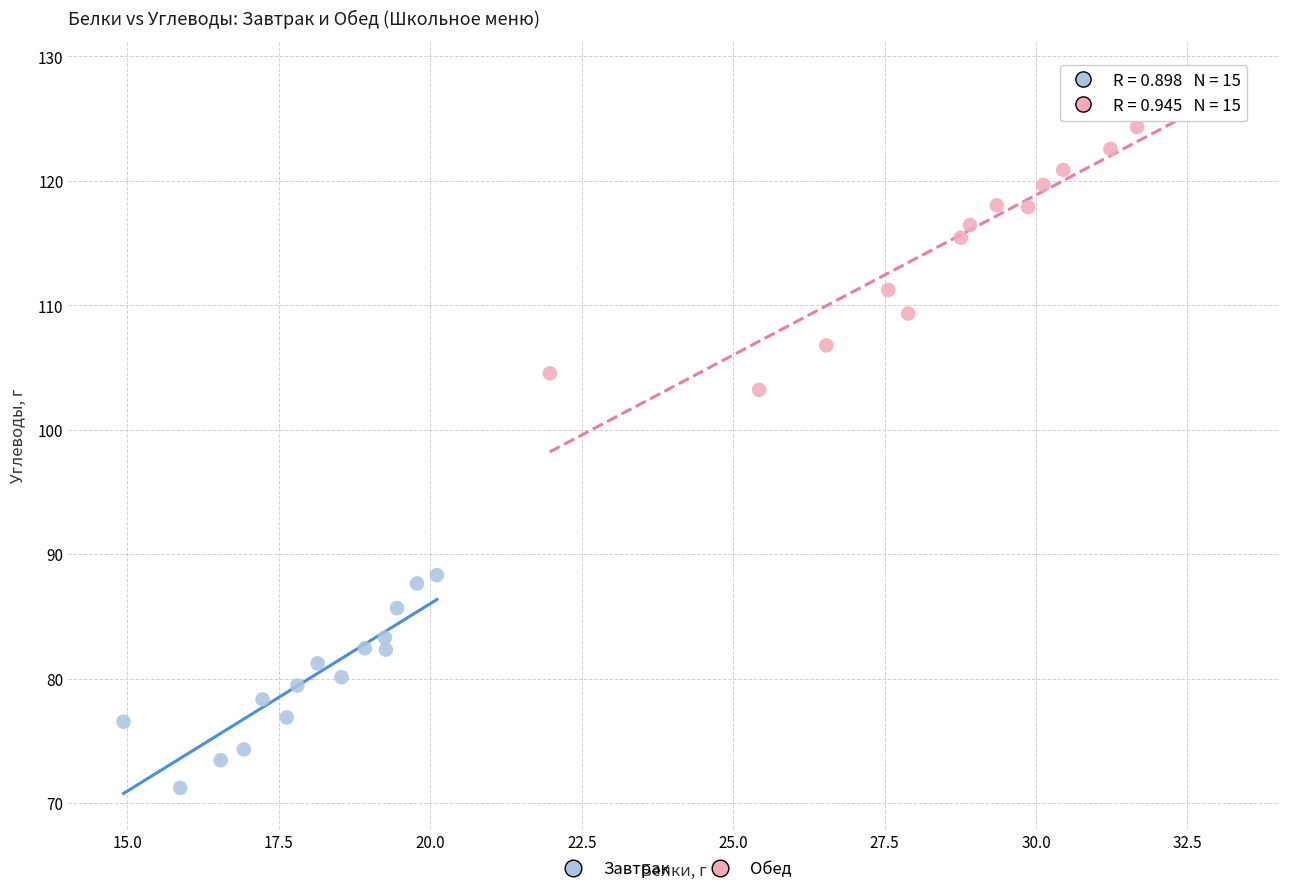

Which series has the largest Y range (max minus min)?

Обед